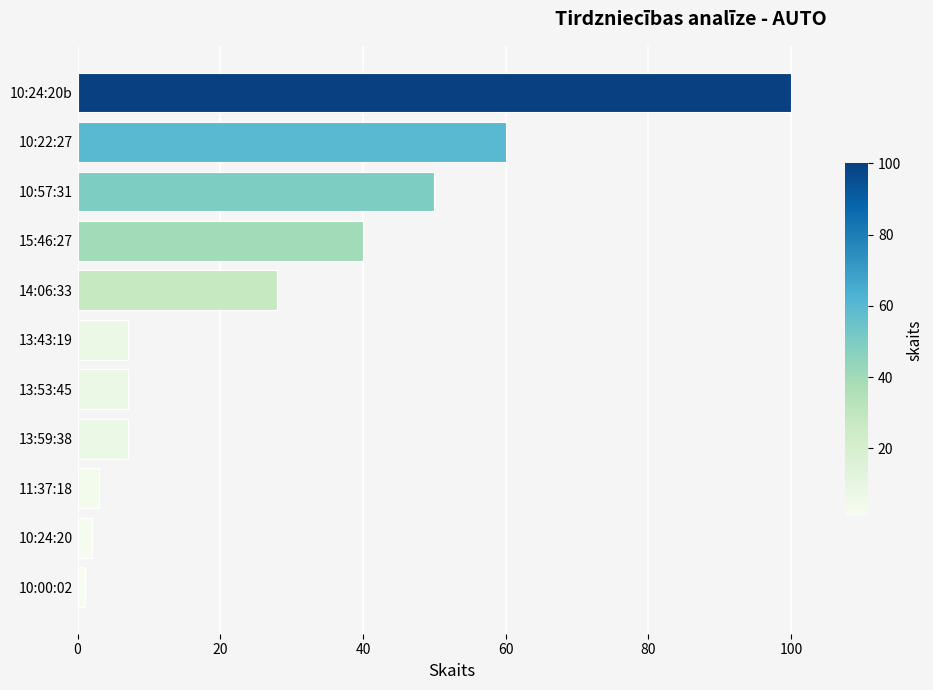

The chart shows a value of 40 at 15:46:27. True or false?

True